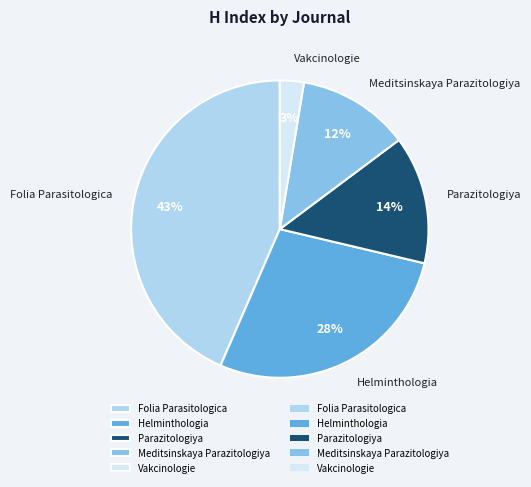

Does any single category account for the majority?

No